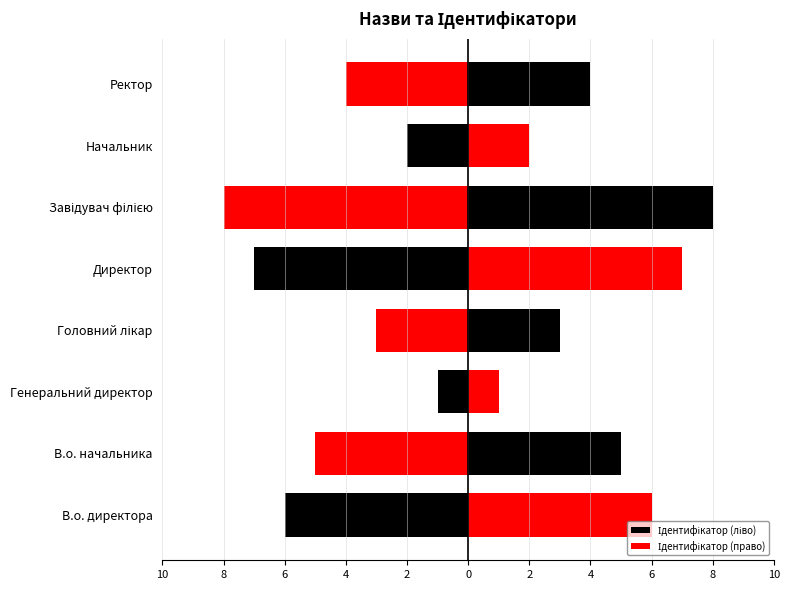

How many distinct data groups are displayed?

2